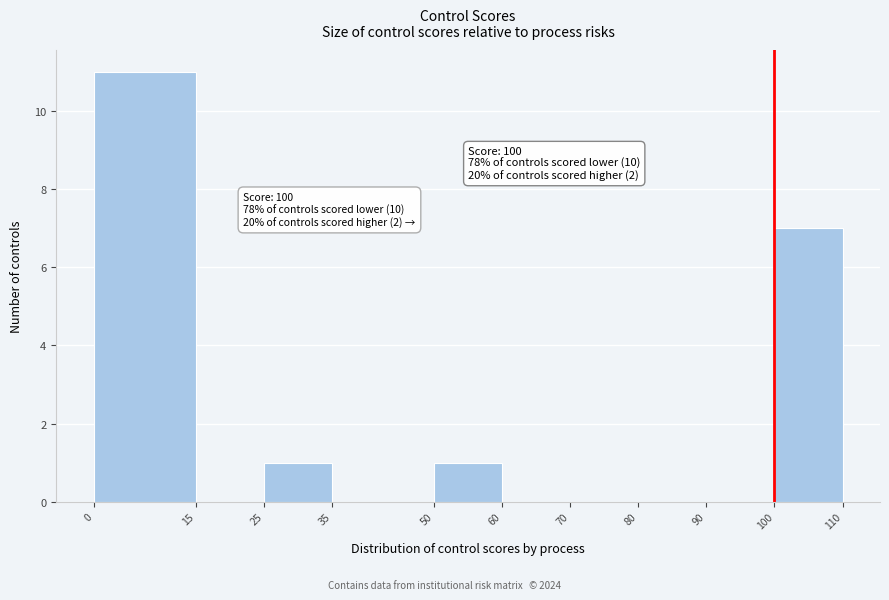

Which range on the x-axis has the tallest bar?

0 to 15